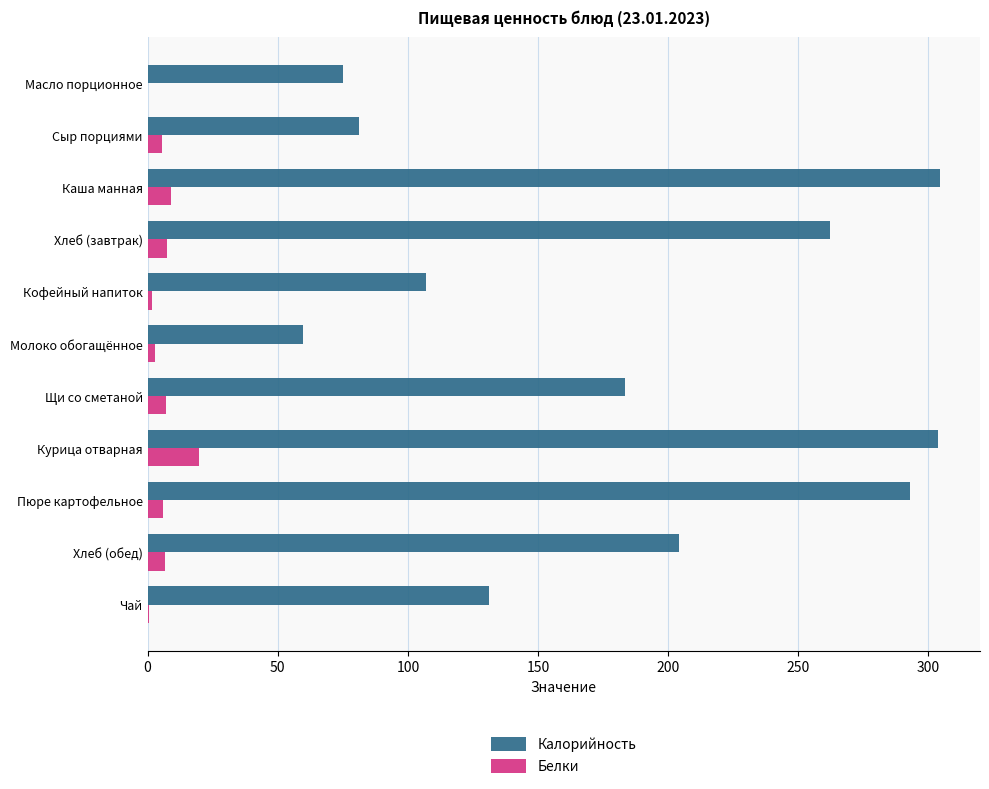

Between Масло порционное and Хлеб (завтрак), which series saw the biggest shift?

Калорийность